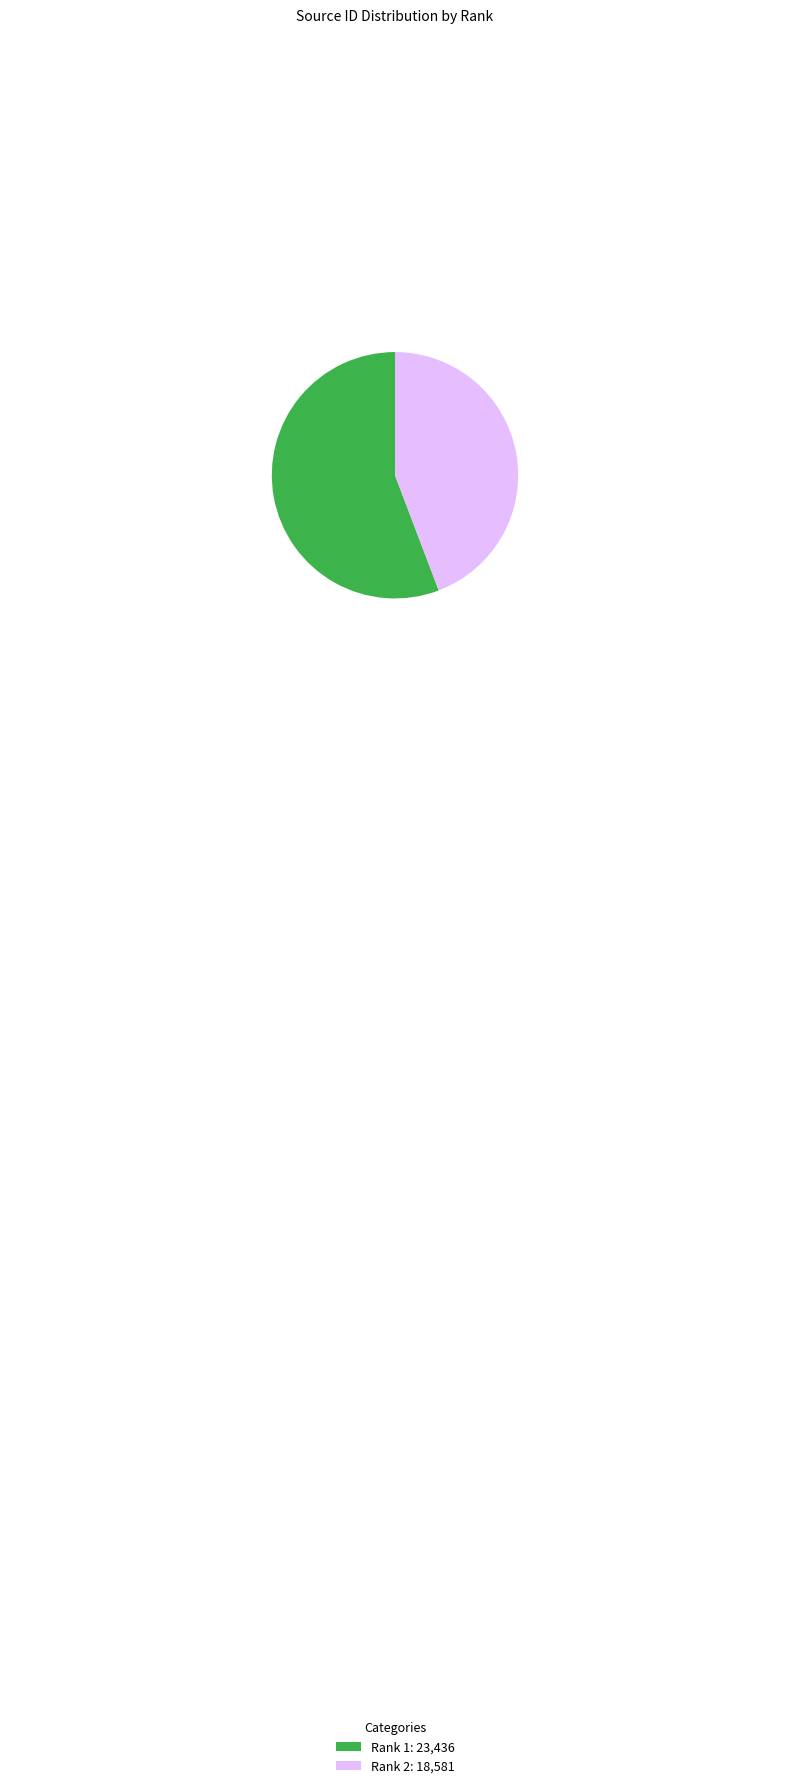

What is the largest slice in the pie chart?

Rank 1: 23,436